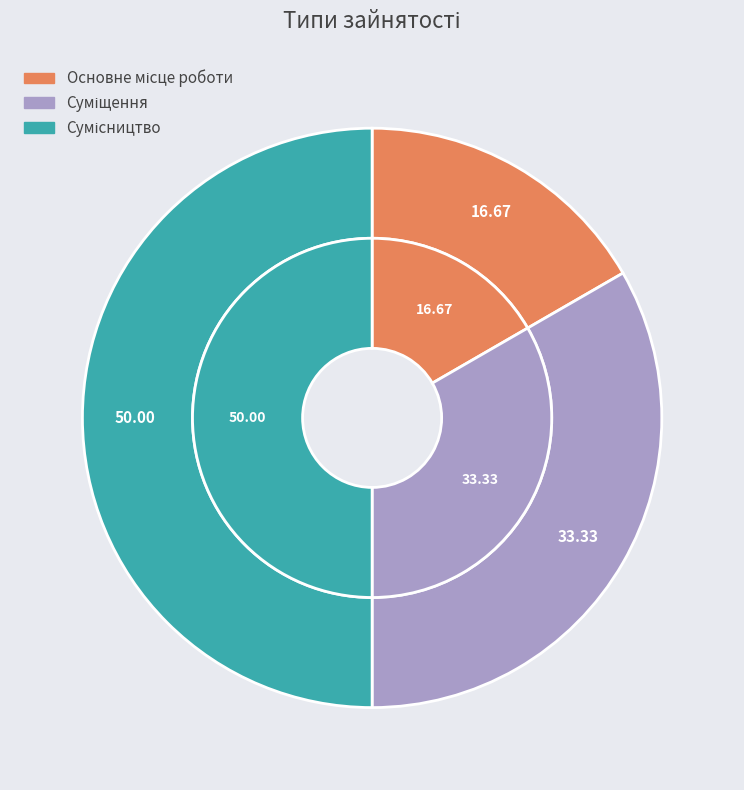

How many slices are in this pie chart?

3